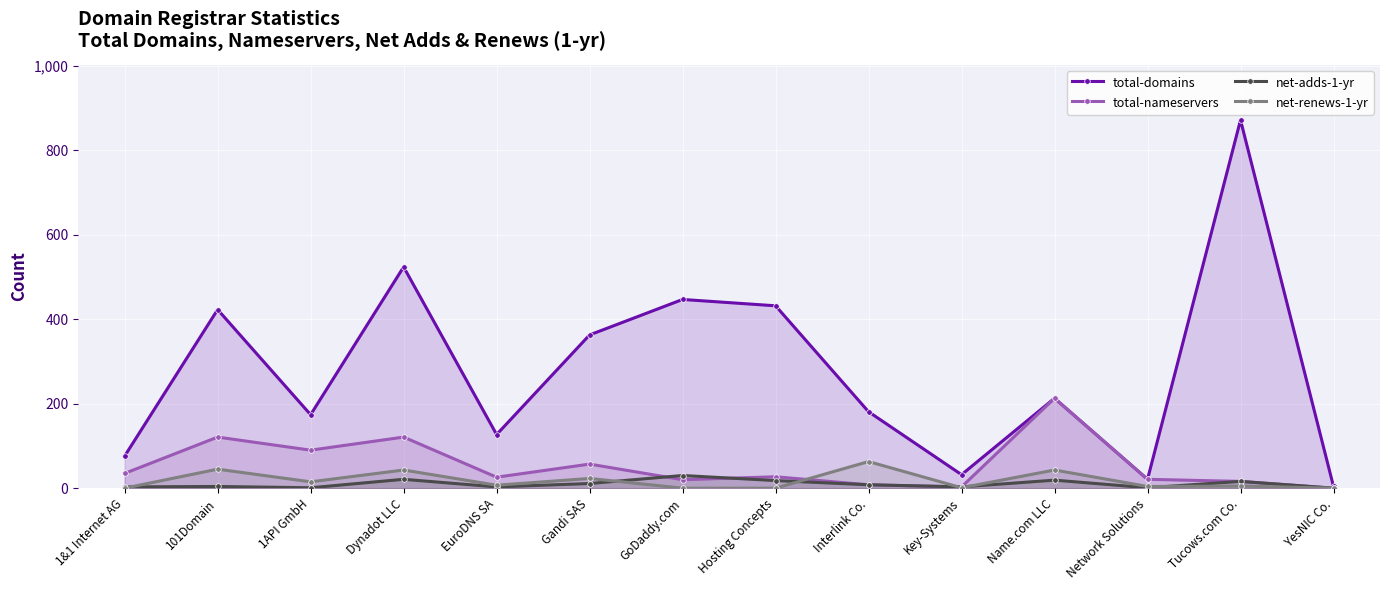

Count the number of data series in this chart.

4